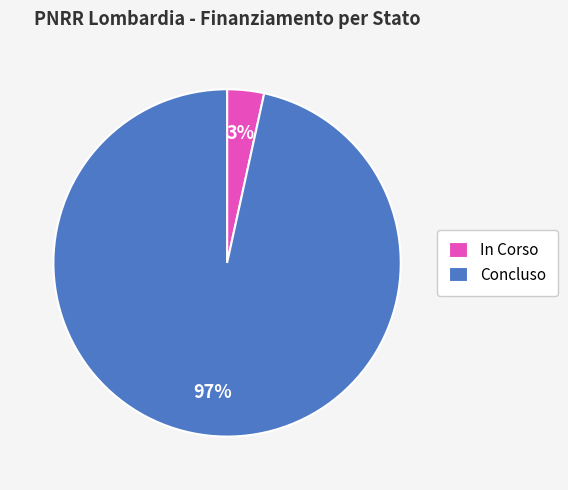

Between In Corso and Concluso, which is larger?

Concluso